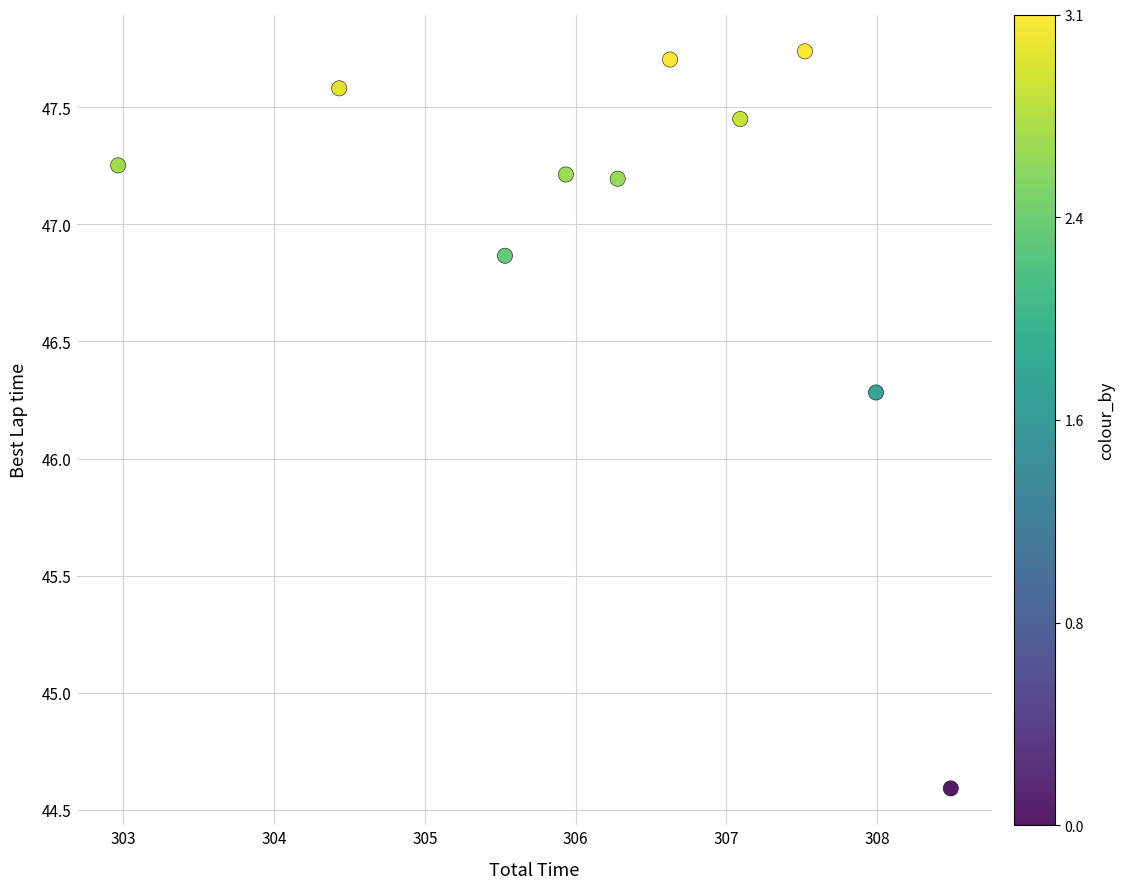

What is the range of Y values (max minus min)?

3.1